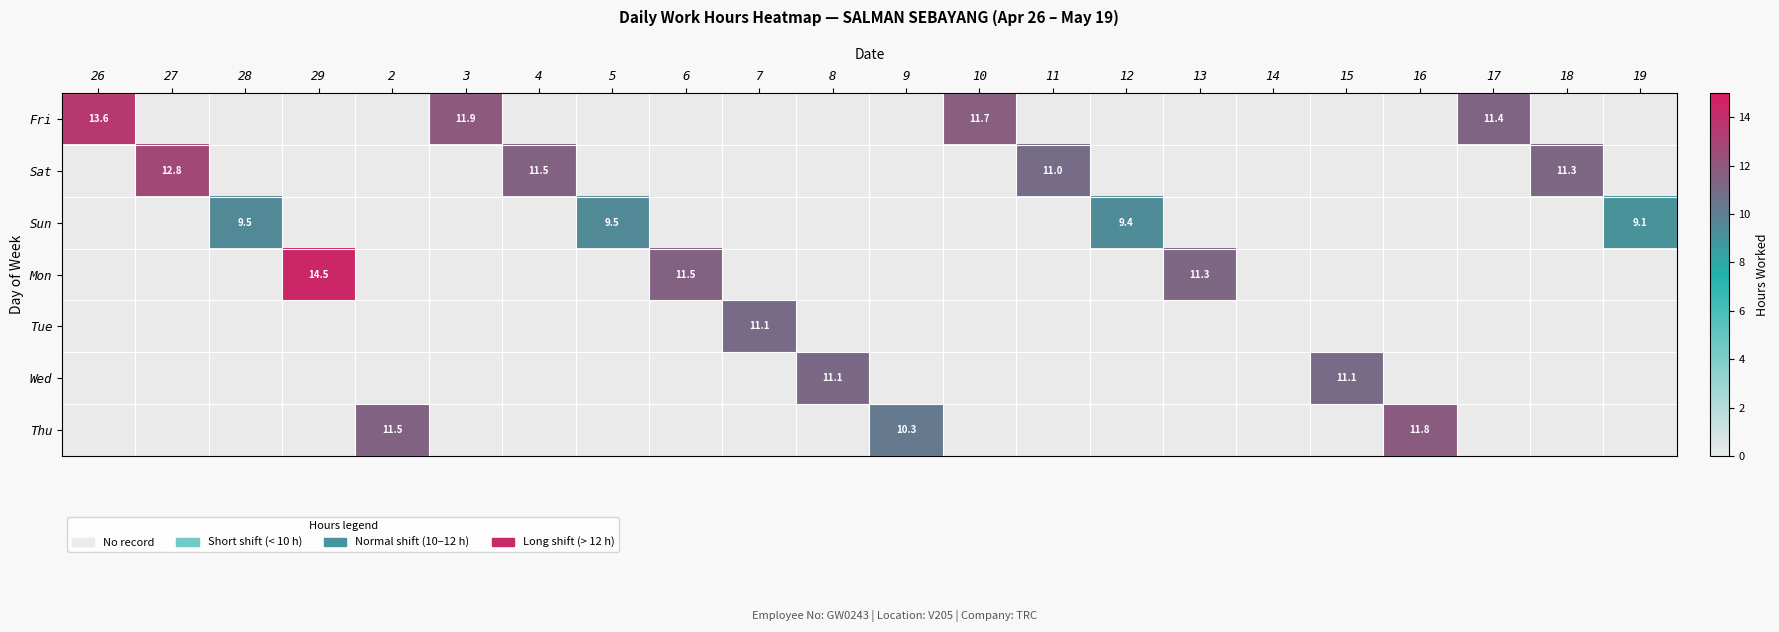

What is the difference between the highest and lowest values at 12?

9.4